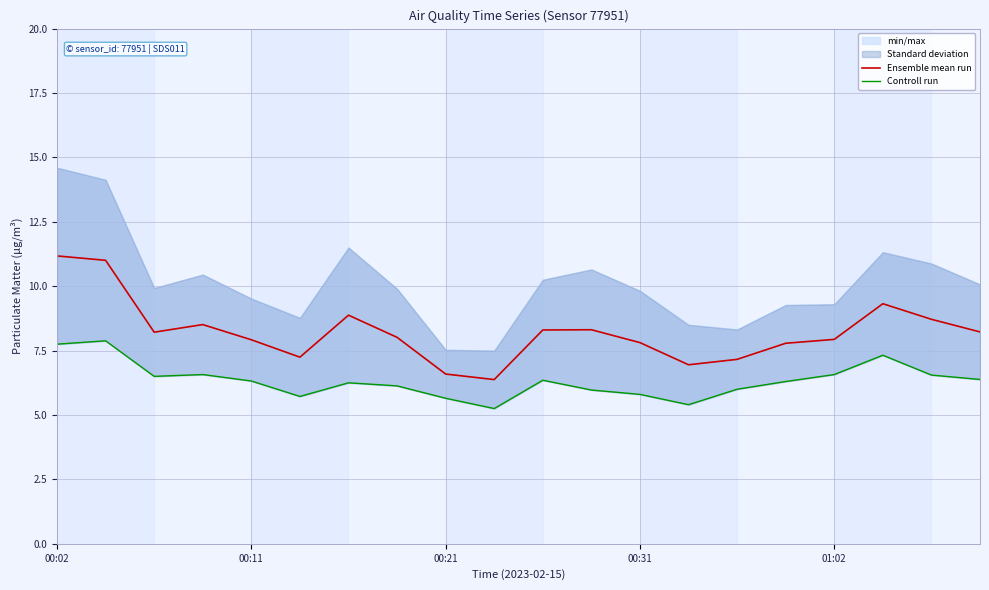

Reading right to left, what are all the values shown in this chart?

Ensemble mean run: 8.2	8.7	9.3	7.9	7.8	7.2	7.0	7.8	8.3	8.3	6.4	6.6	8.0	8.9	7.2	7.9	8.5	8.2	11.0	11.2
Controll run: 6.4	6.5	7.3	6.6	6.3	6.0	5.4	5.8	6.0	6.3	5.2	5.7	6.1	6.2	5.7	6.3	6.6	6.5	7.9	7.8